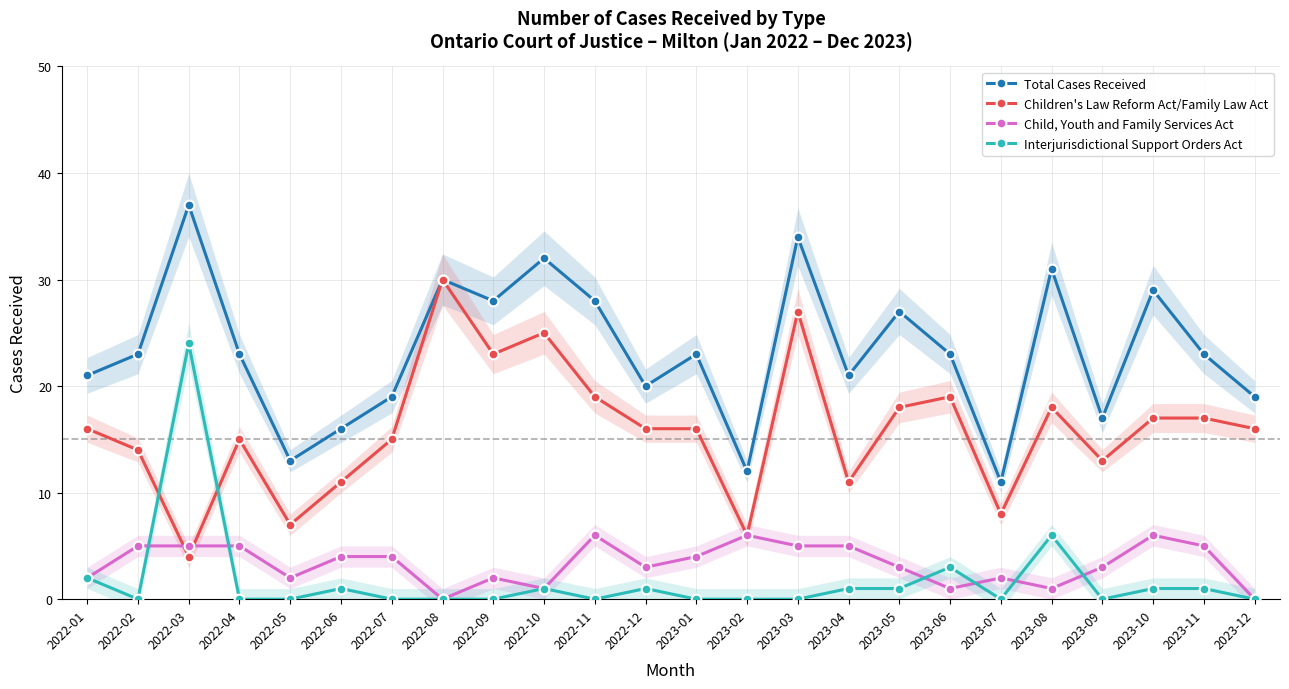

Where is Total Cases Received nearest to the value 24?

2022-02